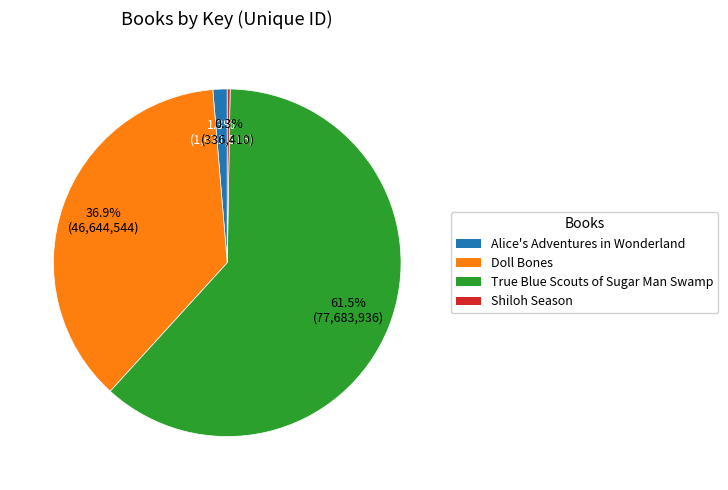

Does any single category account for the majority?

Yes